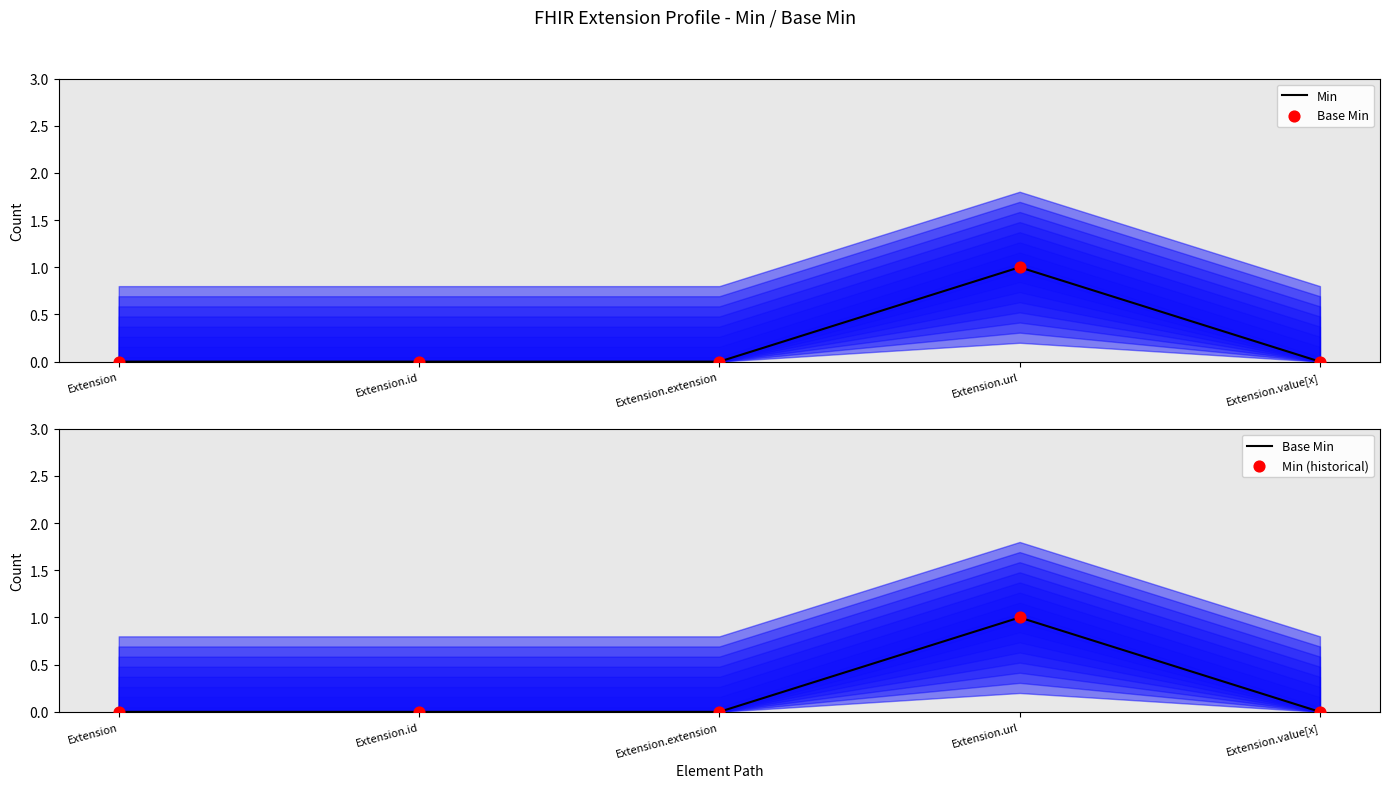

Which series has the largest total across all categories?

Min